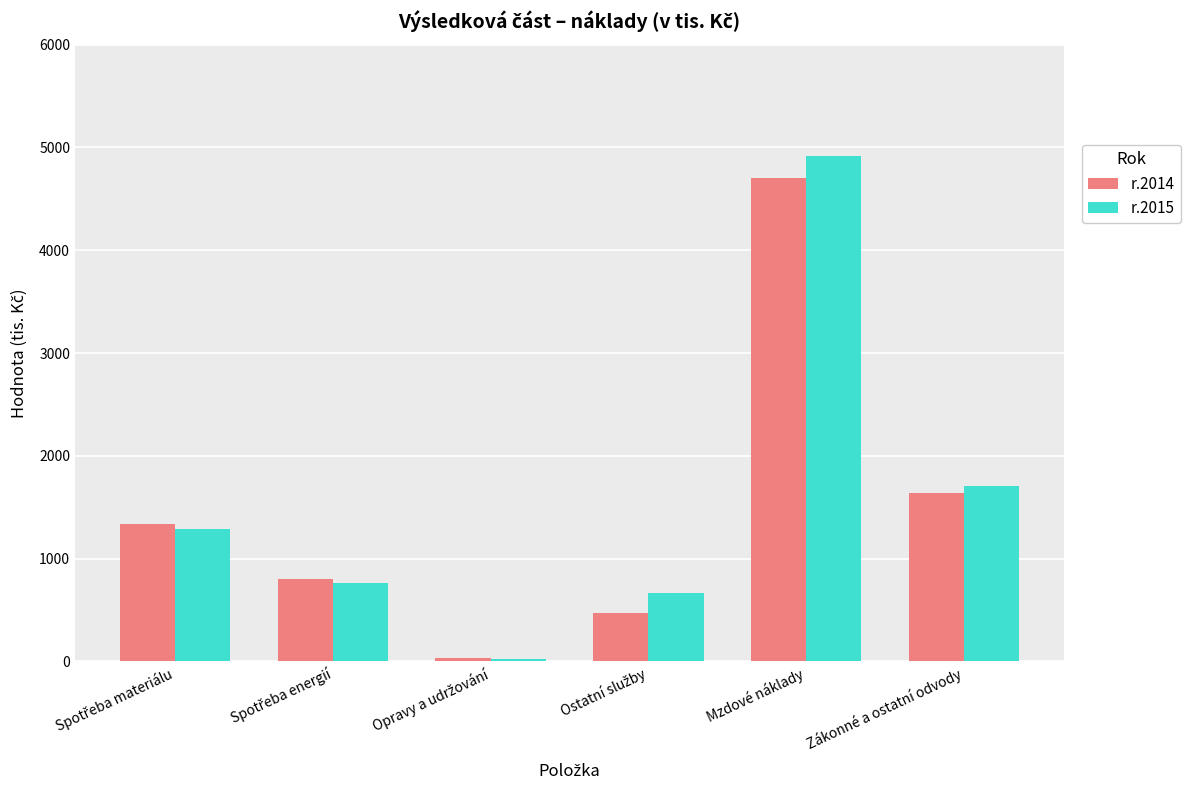

What are all the series names shown in the legend?

r.2014, r.2015